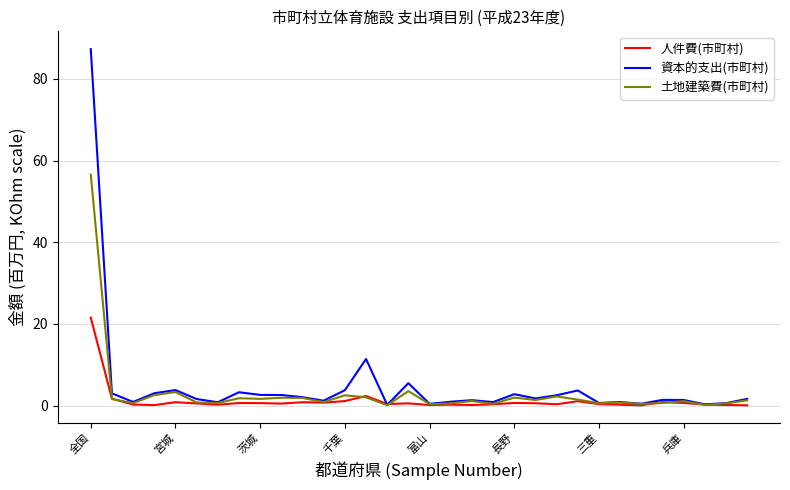

List the series in order of their peak value, lowest first.

人件費(市町村), 土地建築費(市町村), 資本的支出(市町村)